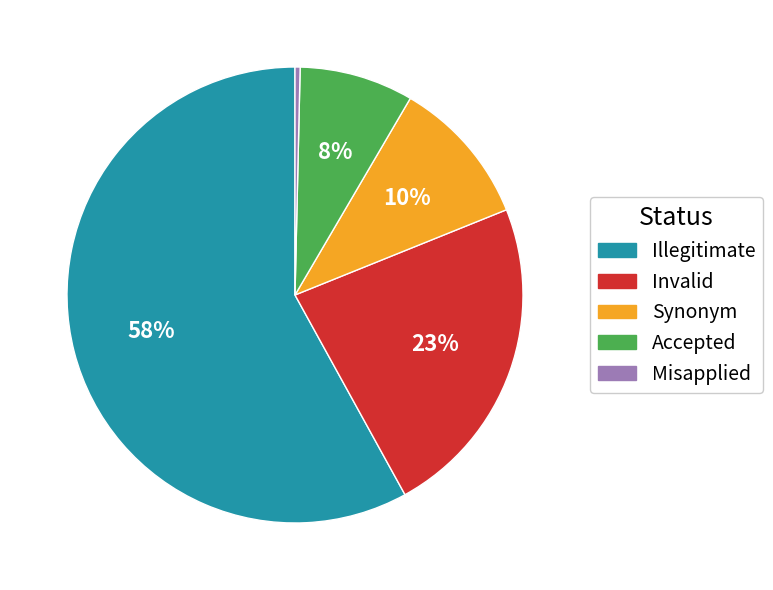

To the nearest percent, what percentage of the pie is Invalid?

23%